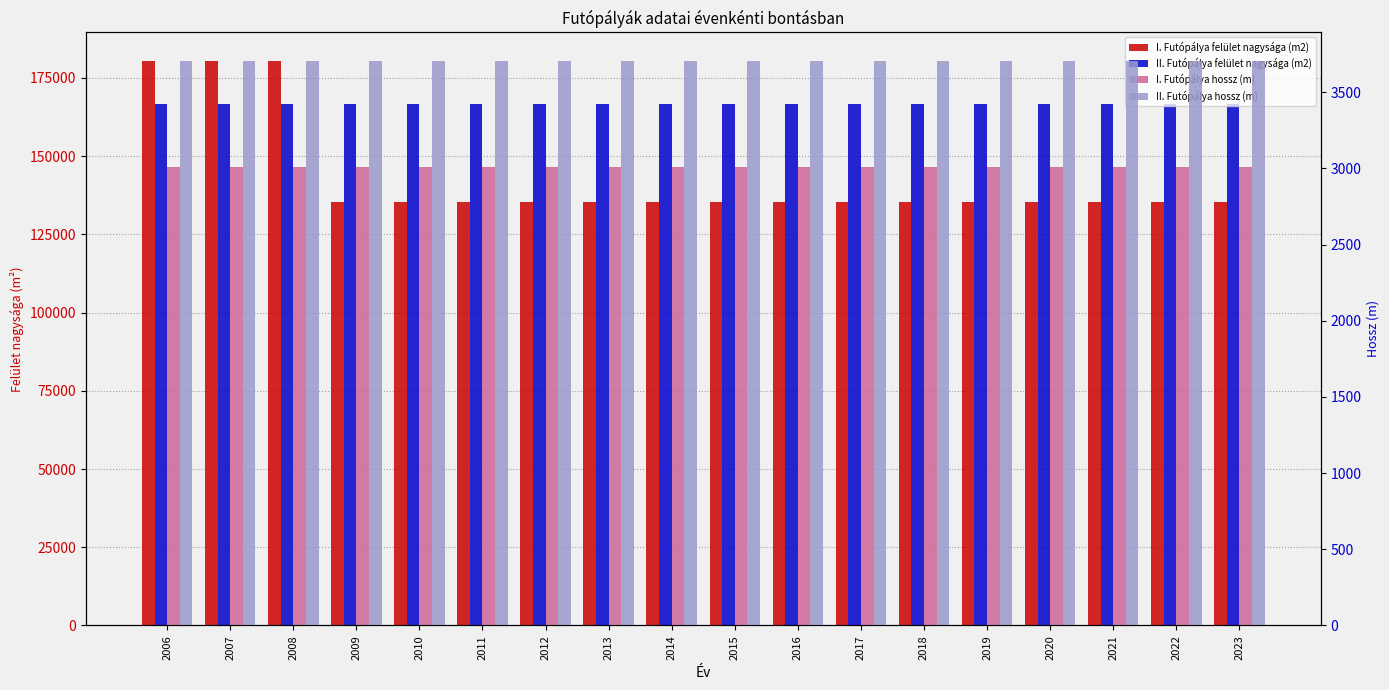

What is the difference between the I. Futópálya felület nagysága (m2) values at 2008 and 2016?

45135